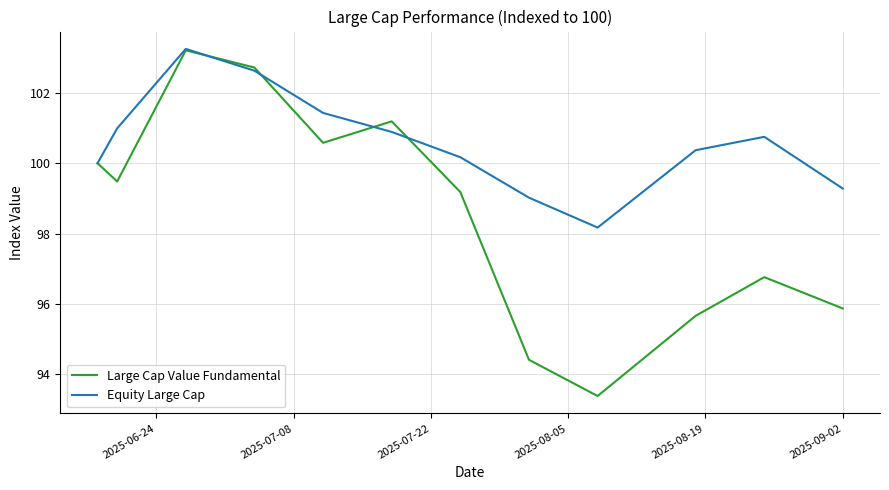

List the series in order of their overall mean, highest first.

Equity Large Cap, Large Cap Value Fundamental